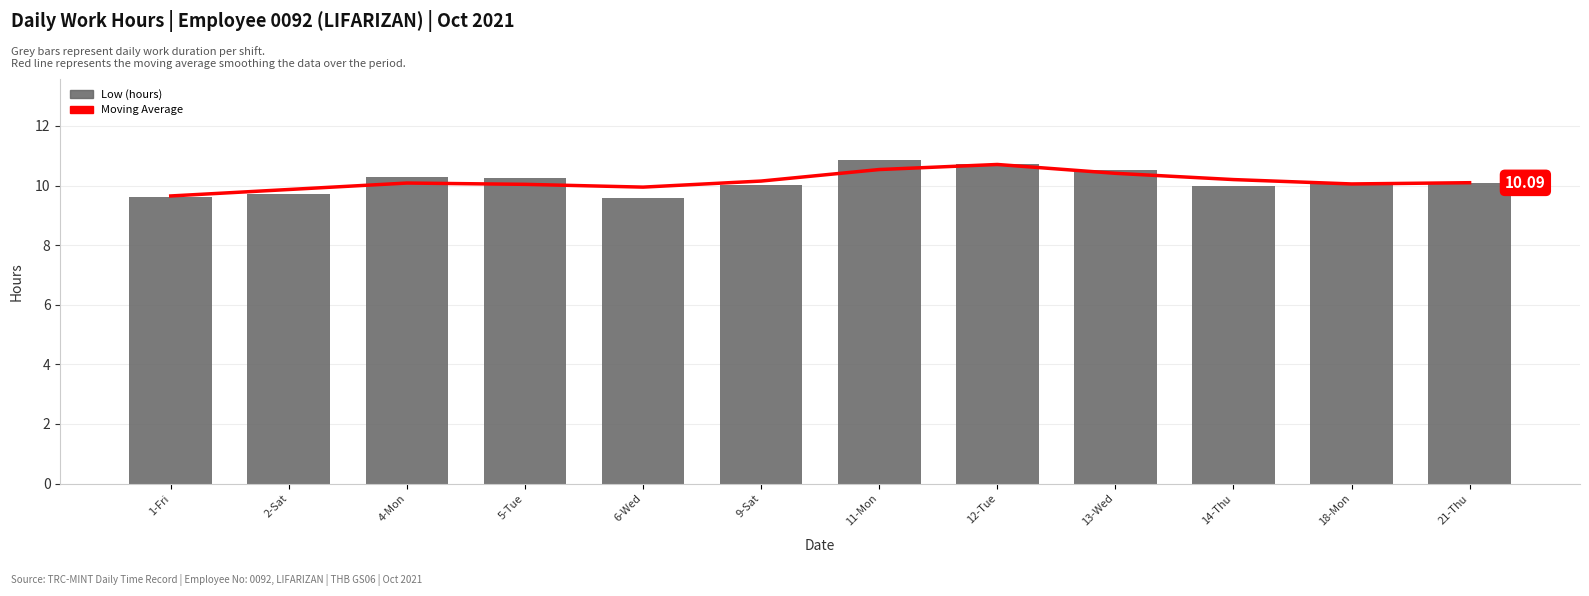

At which category is the sum across all series the highest?

12-Tue